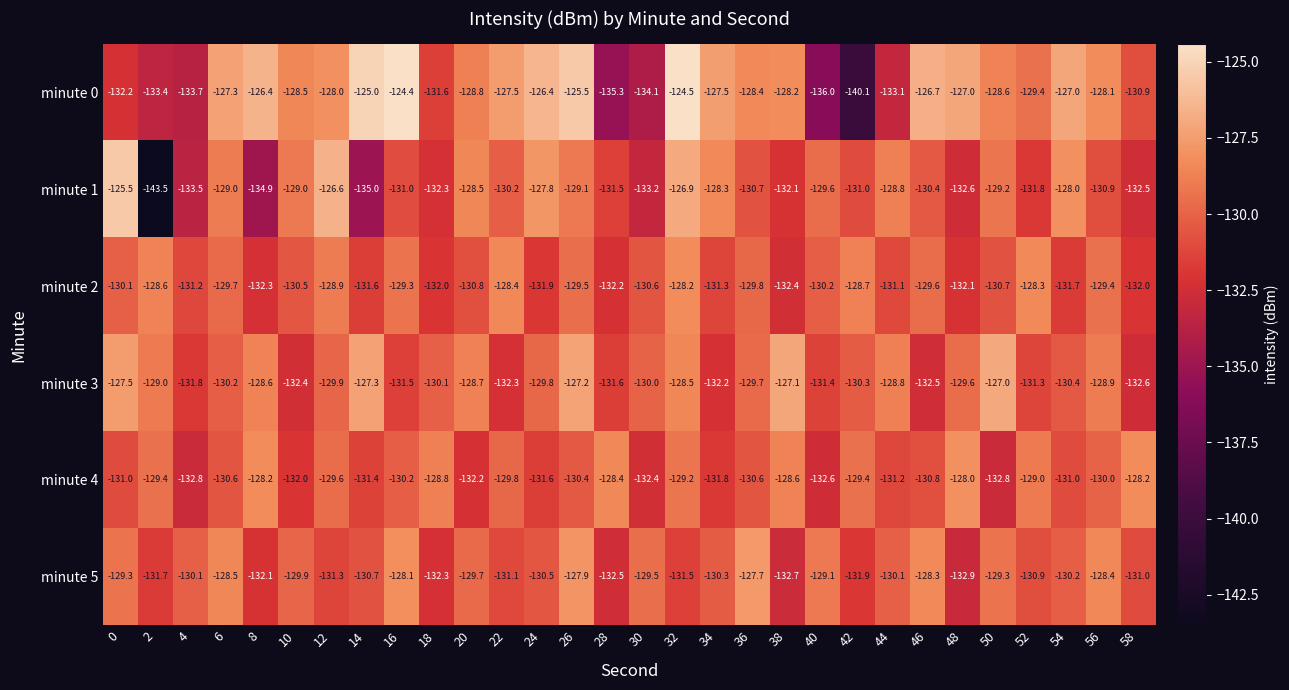

True or false: minute 0 has a value of -57.4 at 38.

False